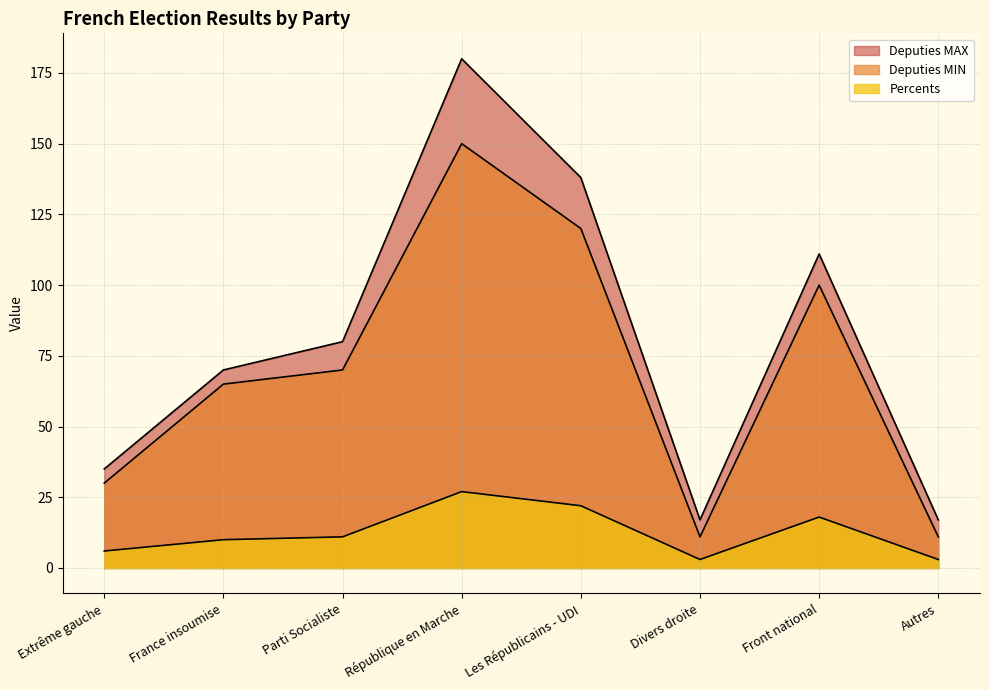

Where is the first local maximum for Deputies MIN?

République en Marche